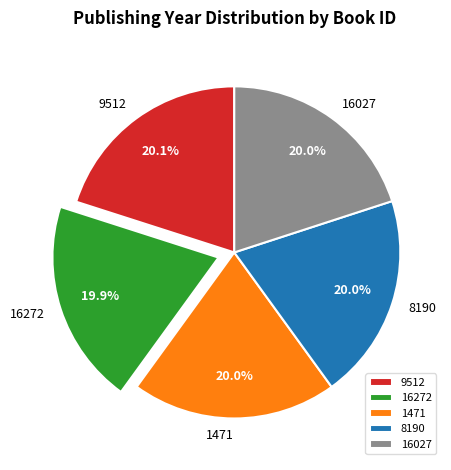

Is it true that 16027 is 20% of the pie?

True